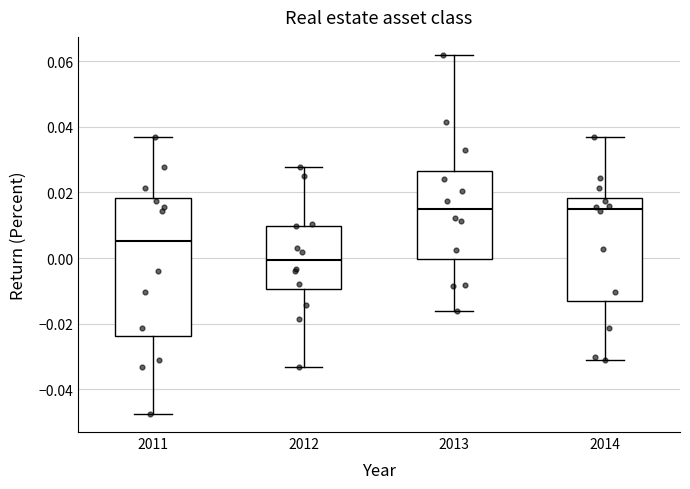

Reading left to right, read every box against the y-axis: the position of its median line, the range the box covers, and the ends of its whiskers. The values are not printed on the chart, so give them approximately, as read against the axis.

2011: median 0.006, box -0.024 to 0.018, whiskers -0.048 to 0.038
2012: median 0.000, box -0.010 to 0.010, whiskers -0.034 to 0.028
2013: median 0.014, box 0.000 to 0.026, whiskers -0.016 to 0.062
2014: median 0.014, box -0.014 to 0.018, whiskers -0.032 to 0.038